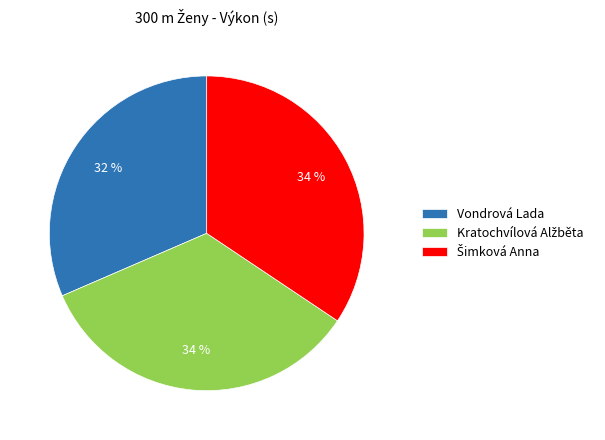

To the nearest percent, what percentage of the pie is Vondrová Lada?

32%